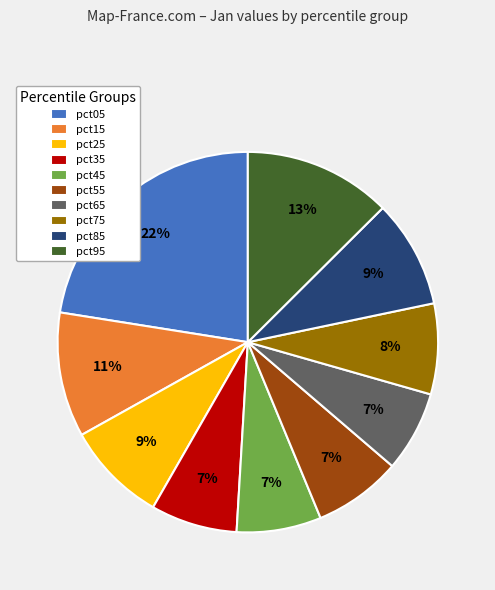

Which category has the biggest portion of the pie?

pct05